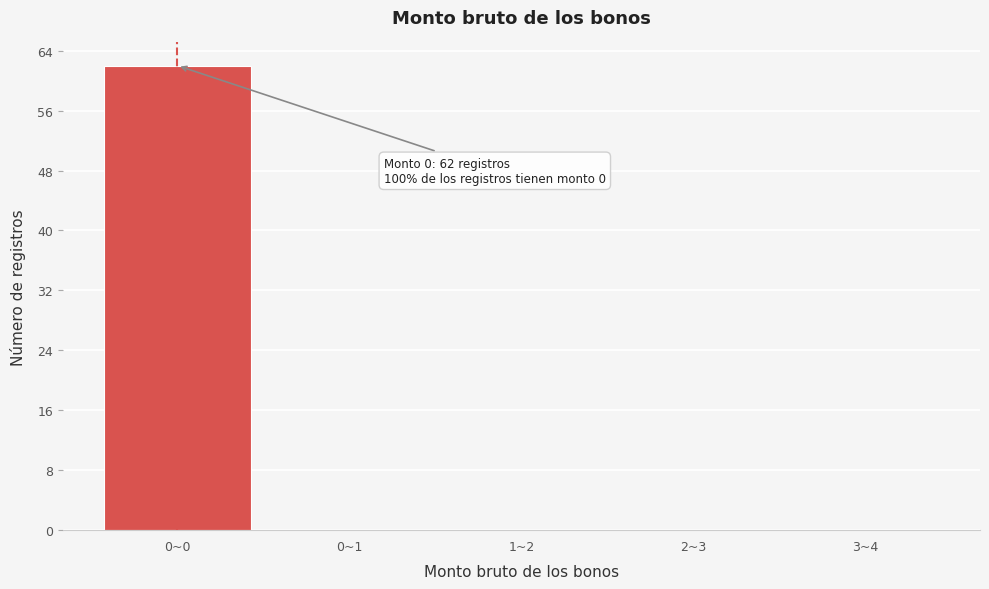

Reading left to right, transcribe all the data shown in this chart.

0~0=62	0~1=0	1~2=0	2~3=0	3~4=0